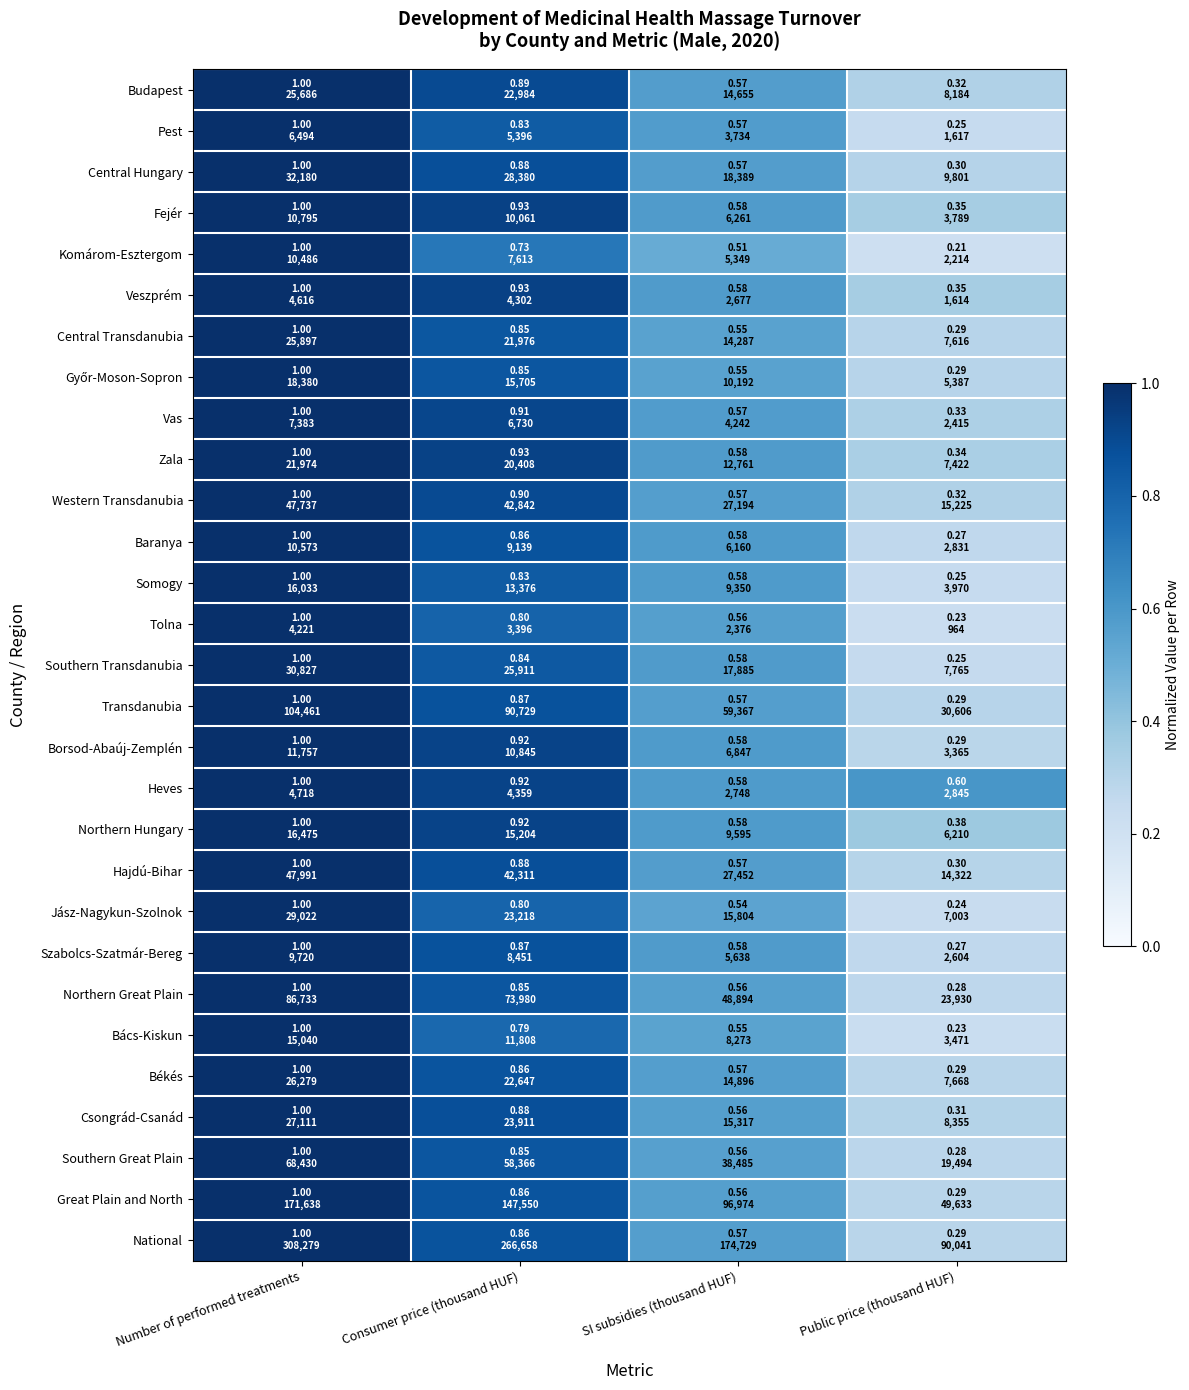

What is the total value across all series at SI subsidies (thousand HUF)?

16.5